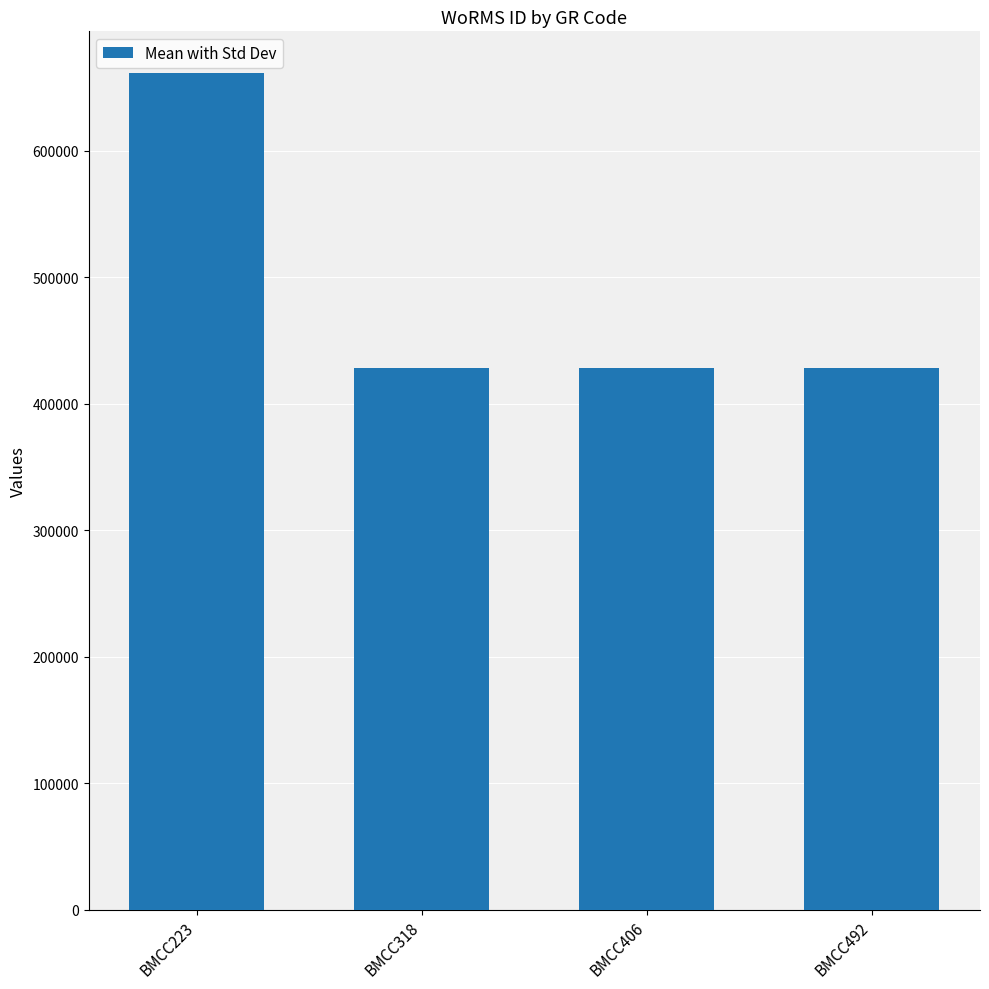

Reading right to left, extract all data points from this chart.

428522	428522	428522	661559